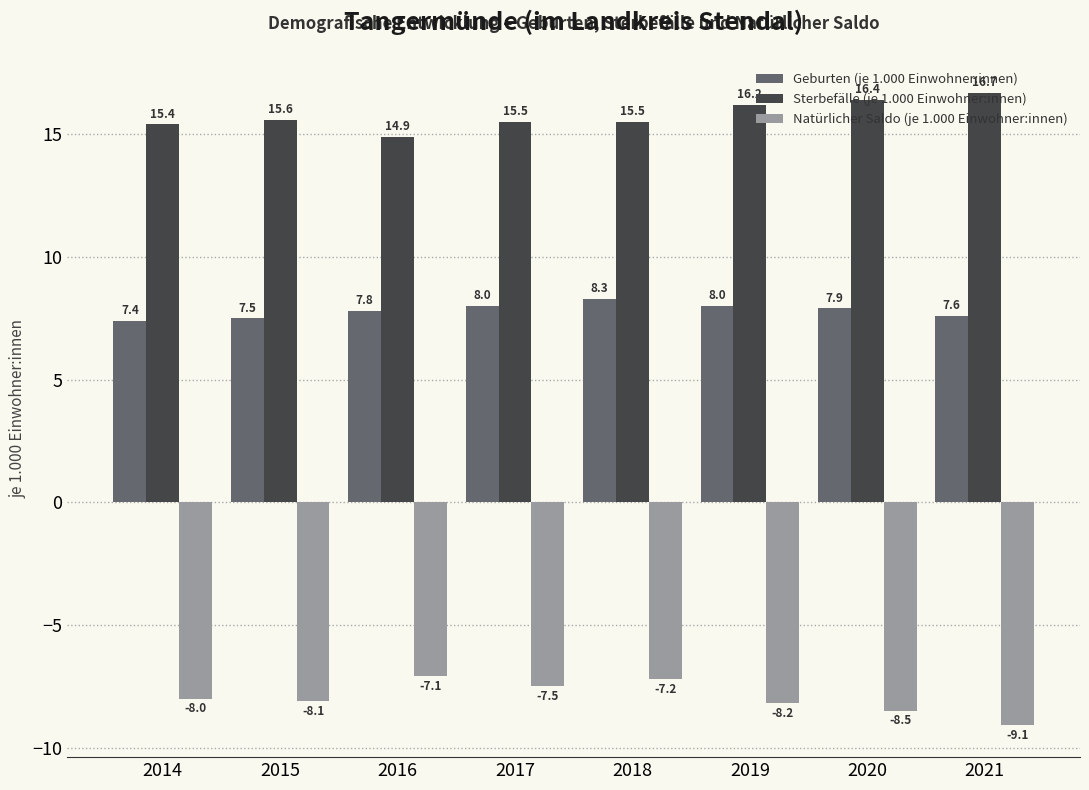

Which category has the lowest value across all series?

2021